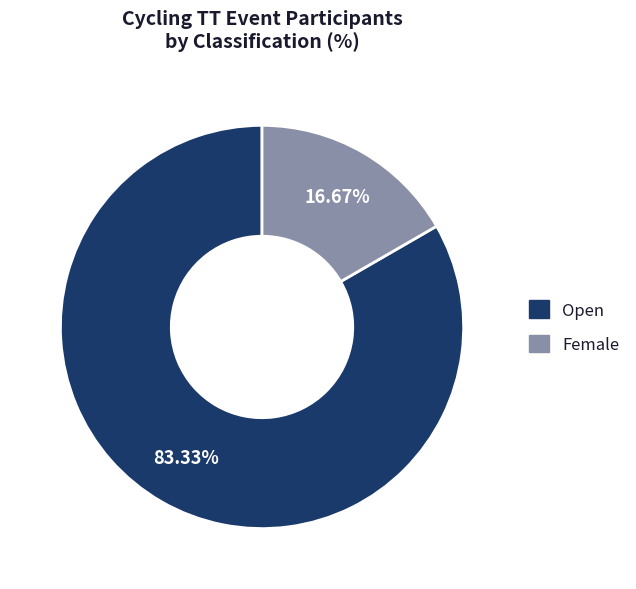

Combined, do Female and Open account for over 50%?

Yes